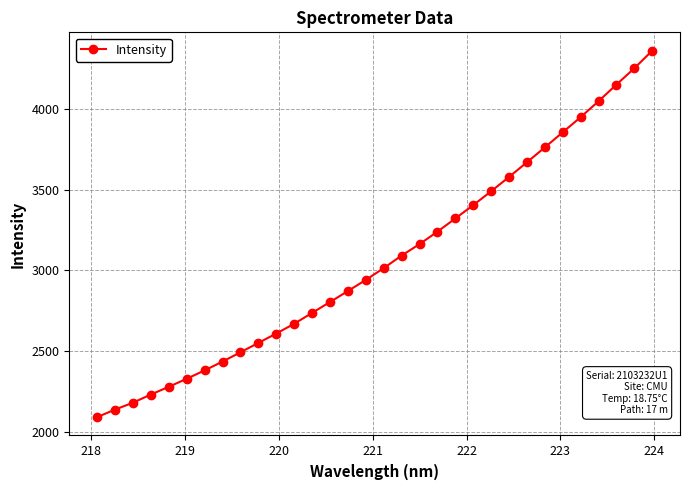

What is the value of the 9th point from the left?

2491.9